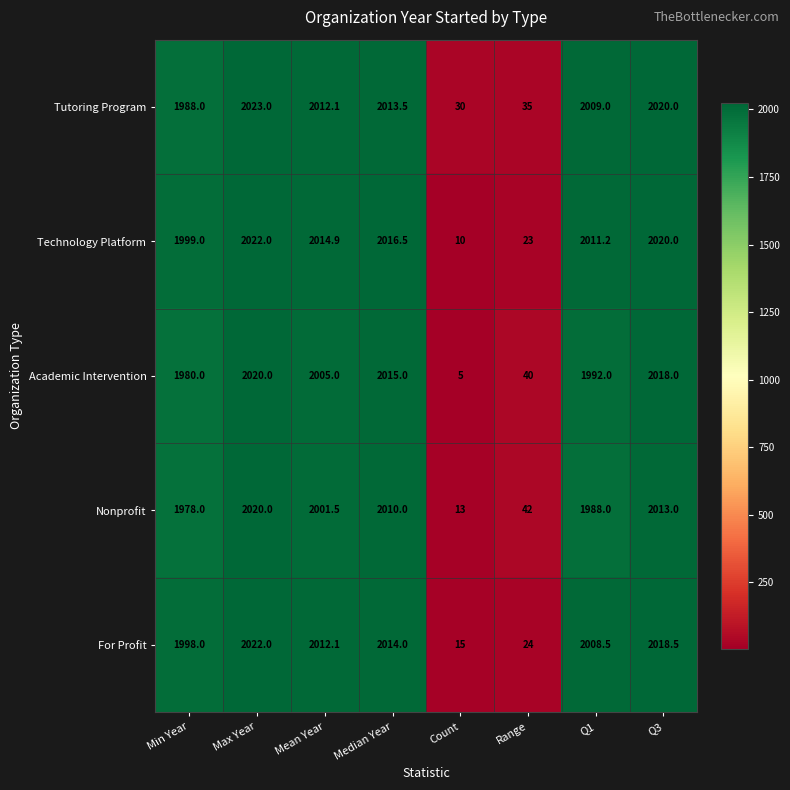

The value of Tutoring Program at Range is 10.3. True or false?

False